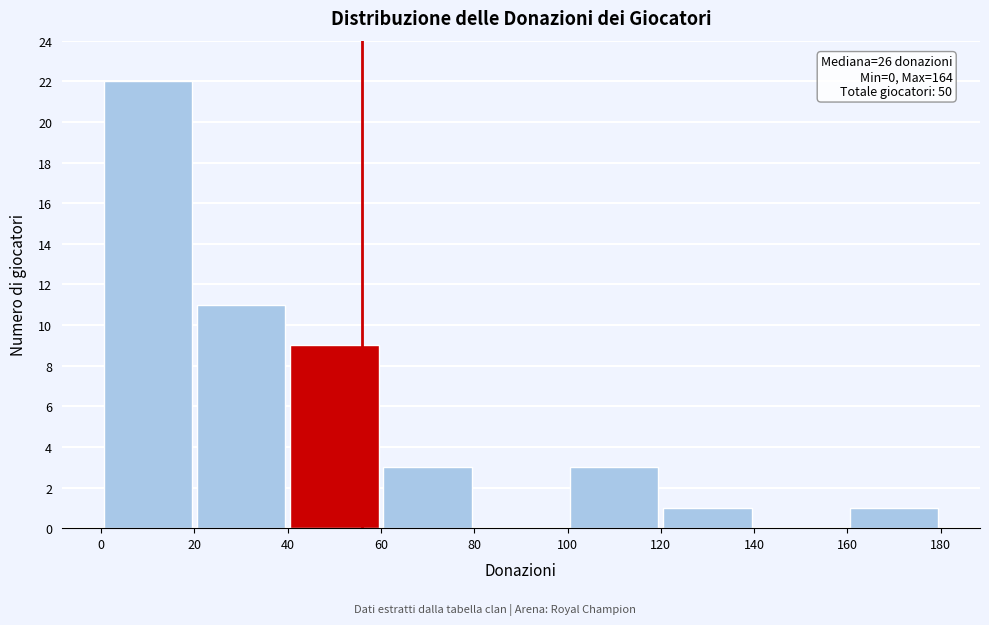

Which range on the x-axis has the tallest bar?

0 to 20